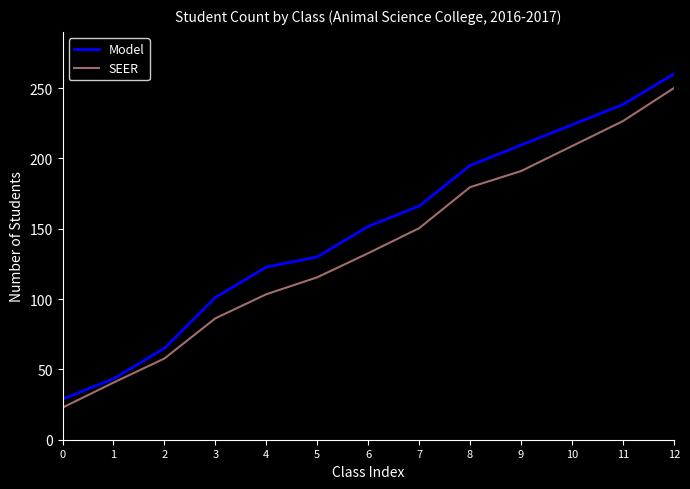

Which has a higher value, 4 or 8?

8